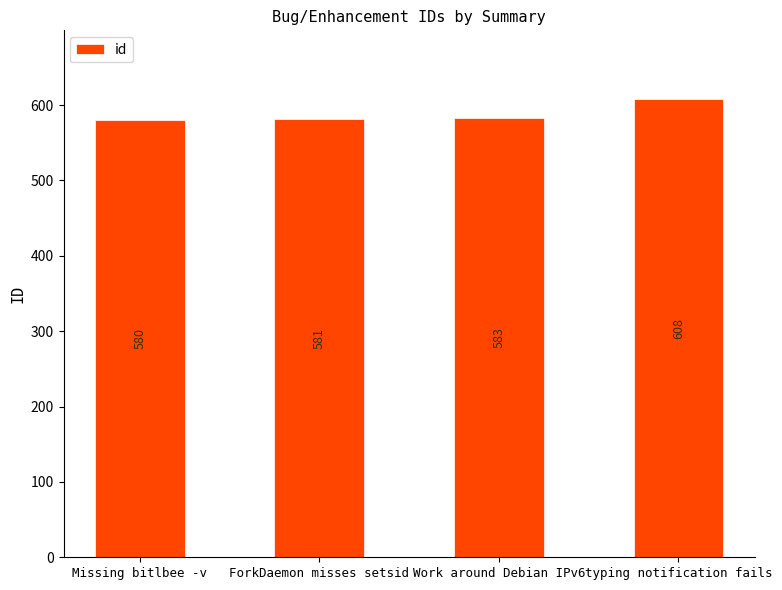

True or false: the data shows 608 at typing notification fails.

True